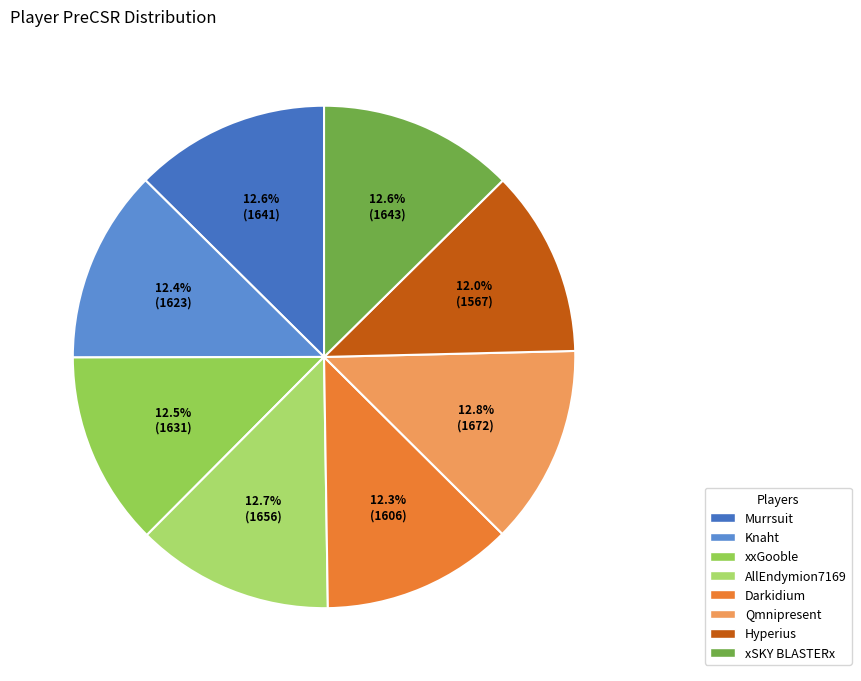

What is the ratio of the value at Hyperius to the value at Knaht?

1.0